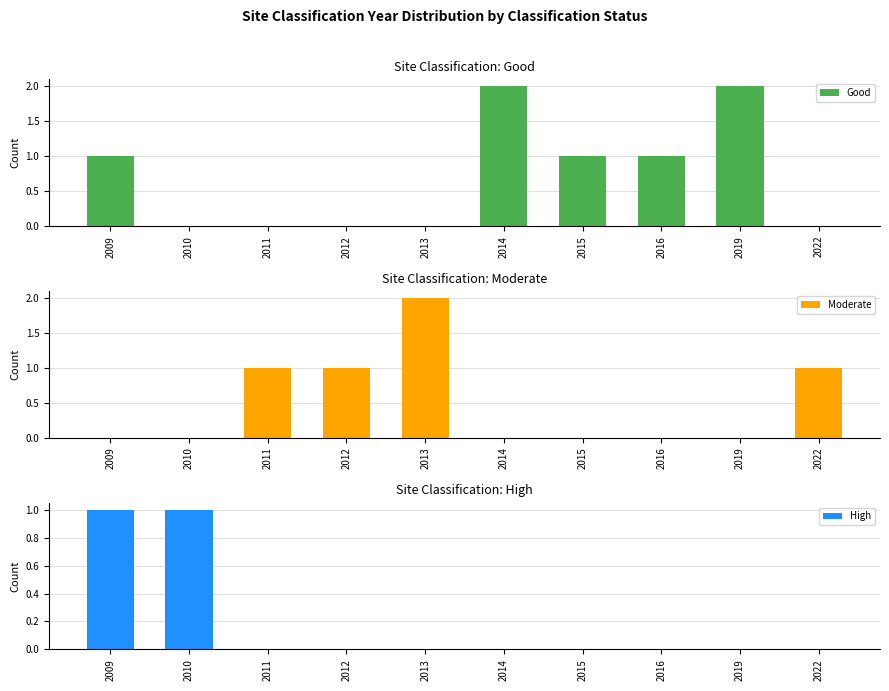

Reading left to right, what are all the values shown in this chart?

Good: 2009=1	2010=0	2011=0	2012=0	2013=0	2014=2	2015=1	2016=1	2019=2	2022=0
Moderate: 2009=0	2010=0	2011=1	2012=1	2013=2	2014=0	2015=0	2016=0	2019=0	2022=1
High: 2009=1	2010=1	2011=0	2012=0	2013=0	2014=0	2015=0	2016=0	2019=0	2022=0